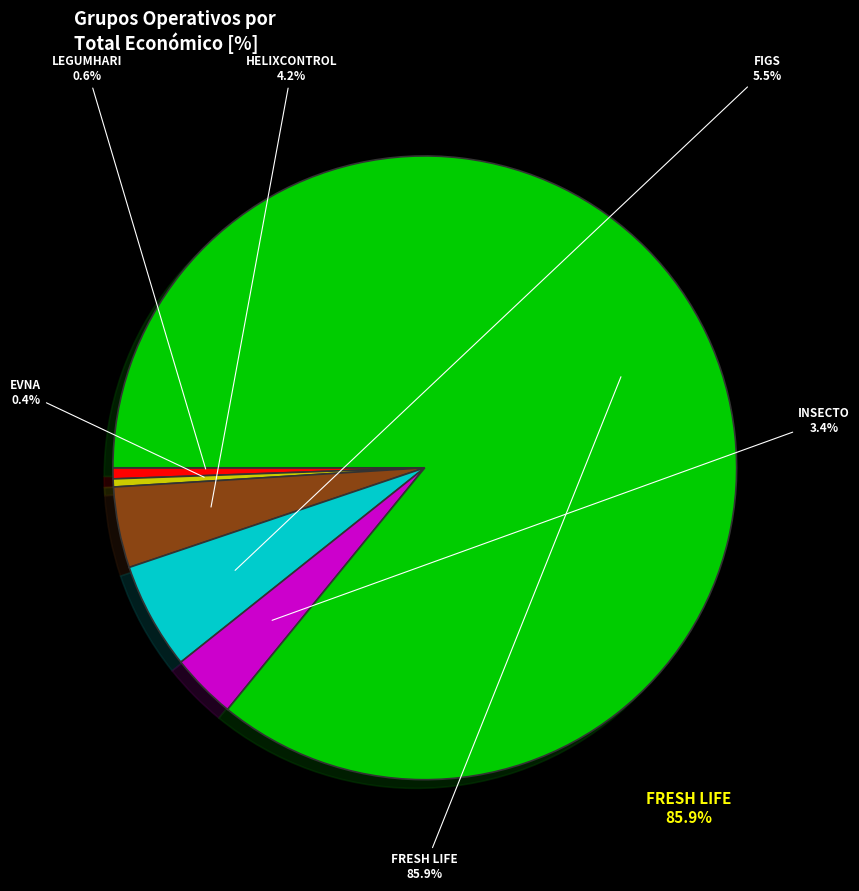

How many slices are in this pie chart?

6